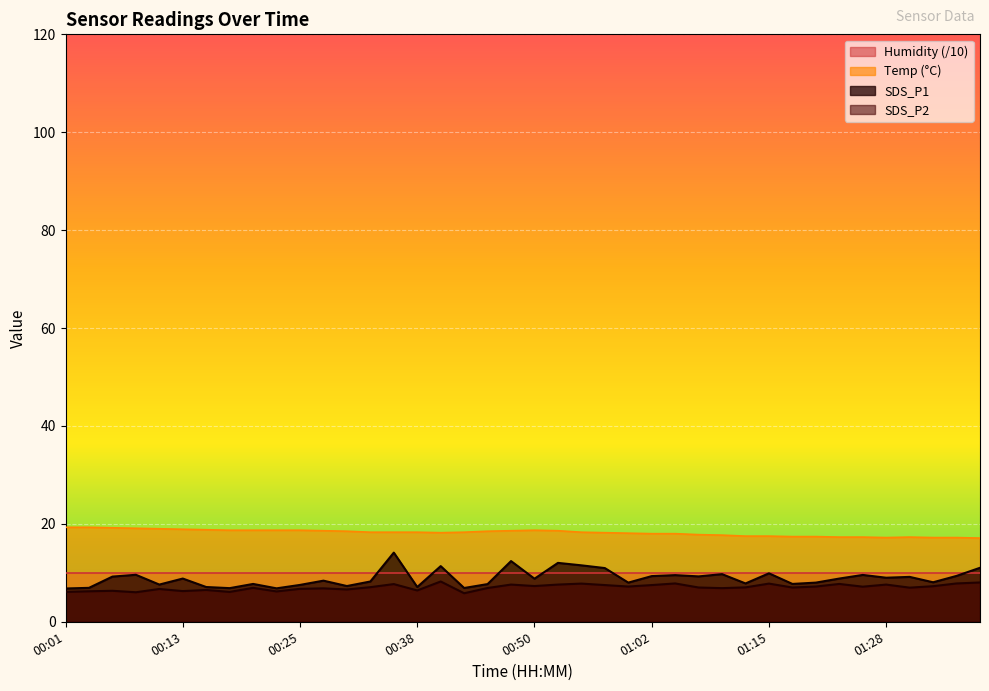

At how many categories does at least one series exceed 18?

25